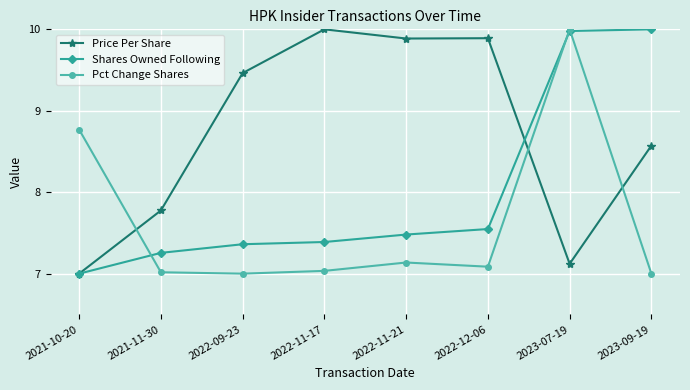

What is the total value across all series at 2023-09-19?

25.6